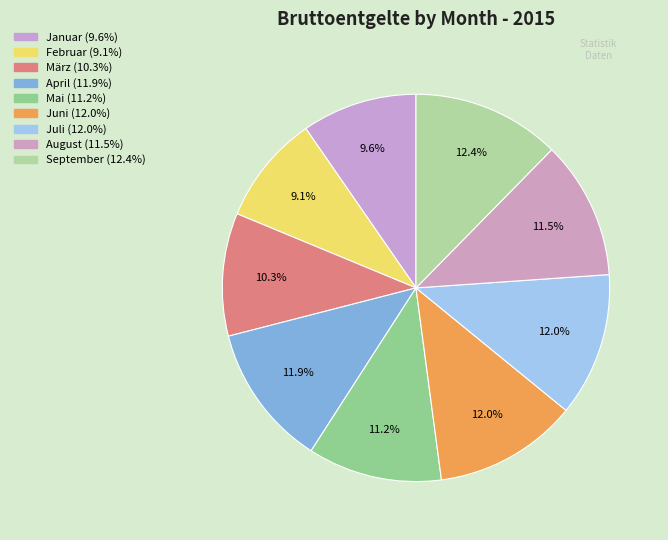

Rank the categories by value from highest to lowest.

September, Juni, Juli, April, August, Mai, März, Januar, Februar